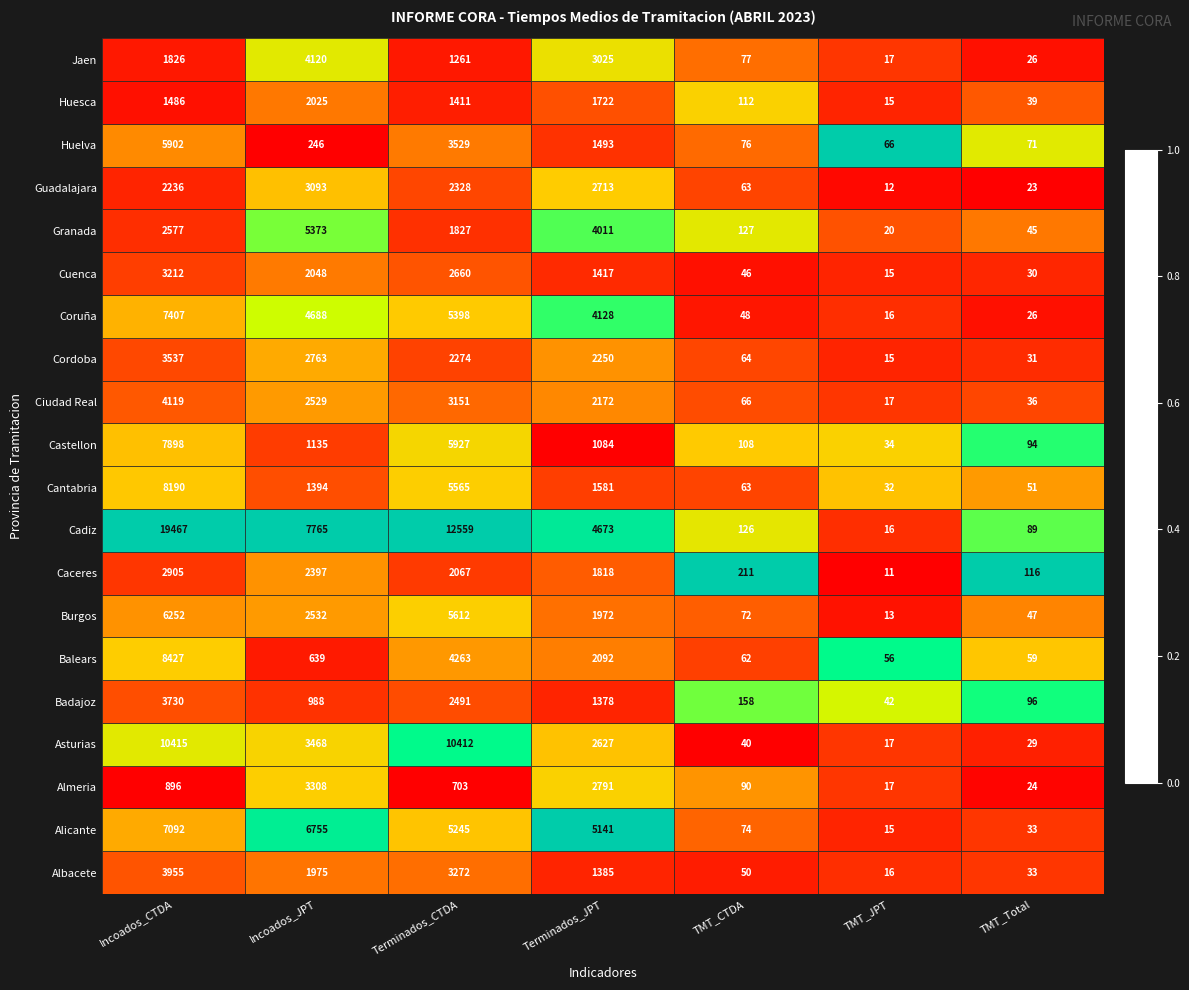

Which series has the largest total across all categories?

Cadiz